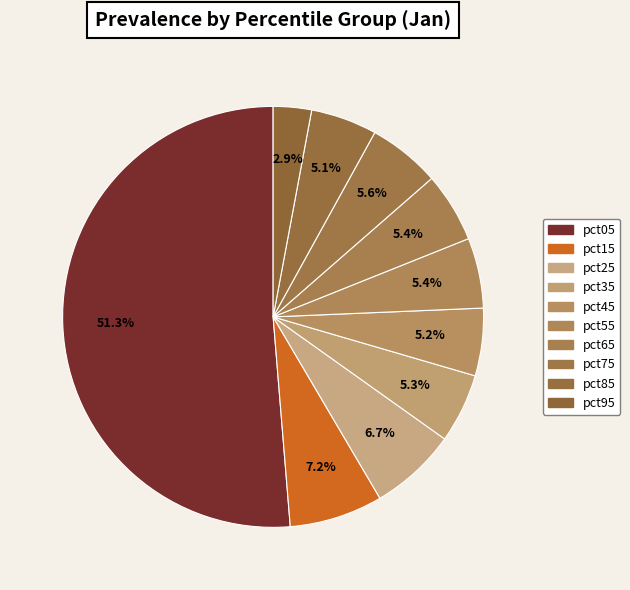

How many segments does this pie chart have?

10